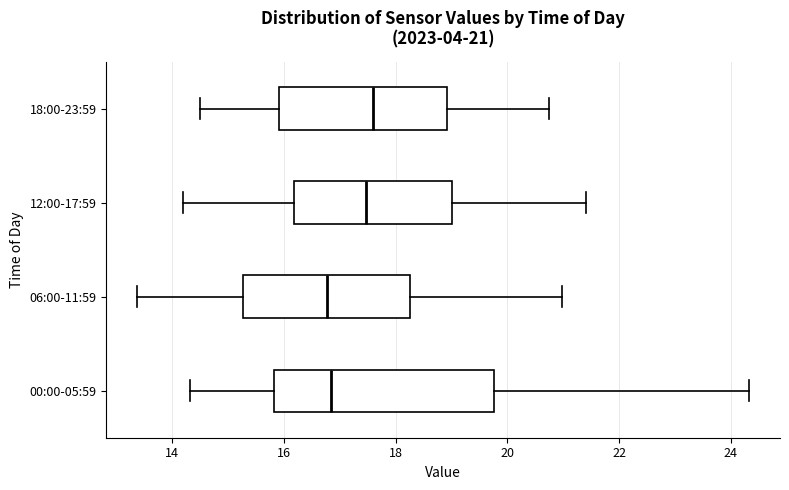

Which box is the widest, from its left edge to its right edge?

00:00-05:59